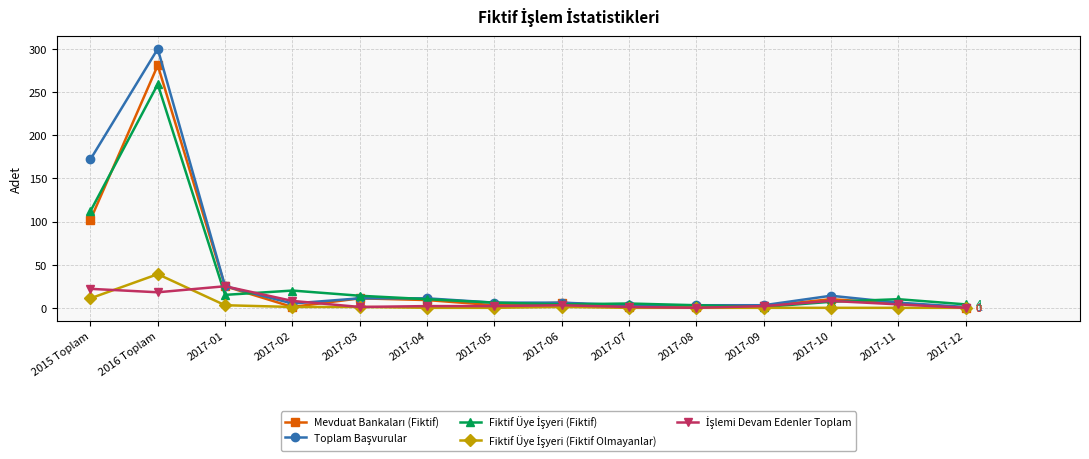

What is the spread (max minus min) of values at 2015 Toplam?

161